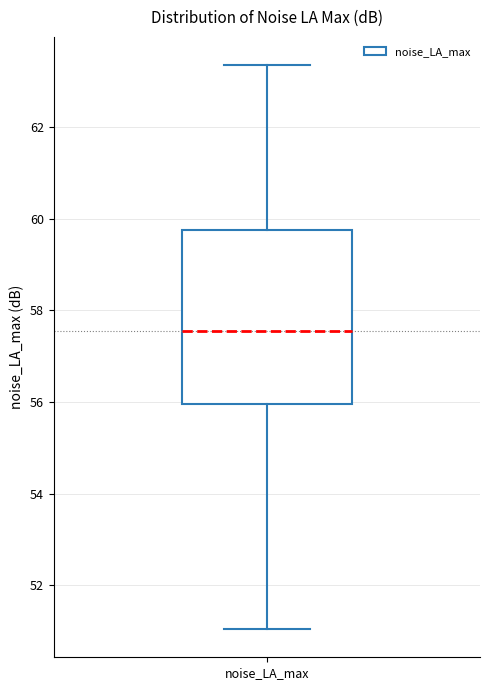

Read this box plot against the y-axis: the position of the median line, the range covered by the box, and the ends of both whiskers. The values are not printed on the chart, so give them approximately, as read against the axis.

median 57.6, box 56.0 to 59.8, whiskers 51.0 to 63.4